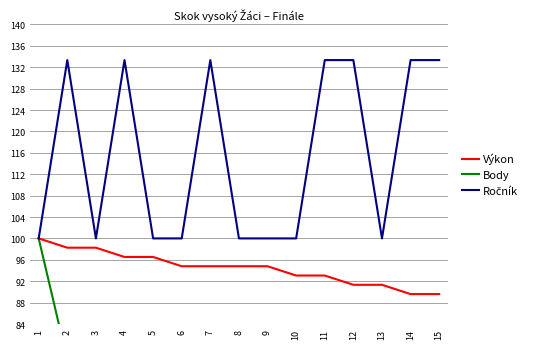

What is the total value across all series at 12?

224.7